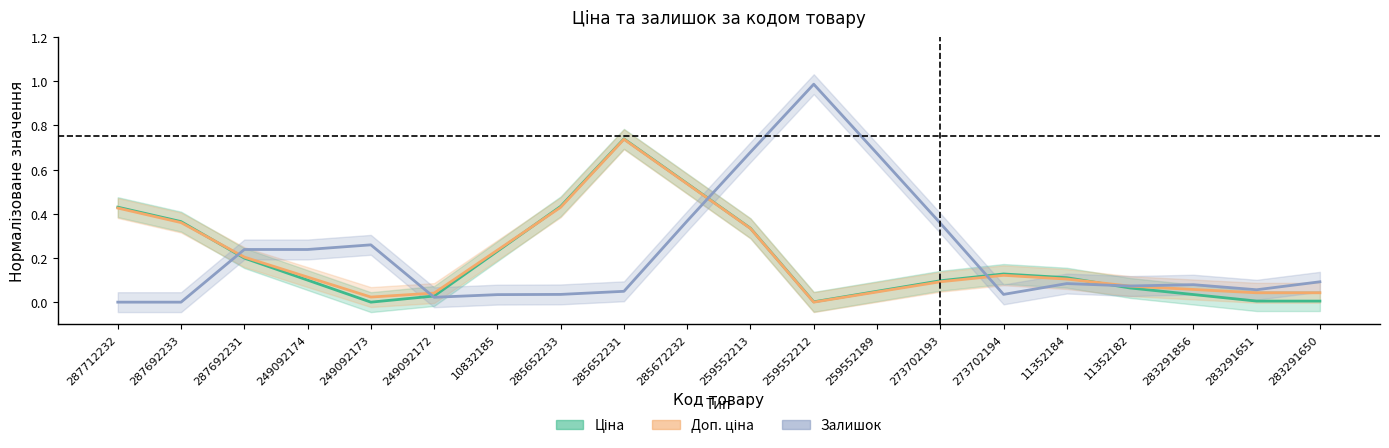

What are all the series names shown in the legend?

Ціна, Доп. ціна, Залишок